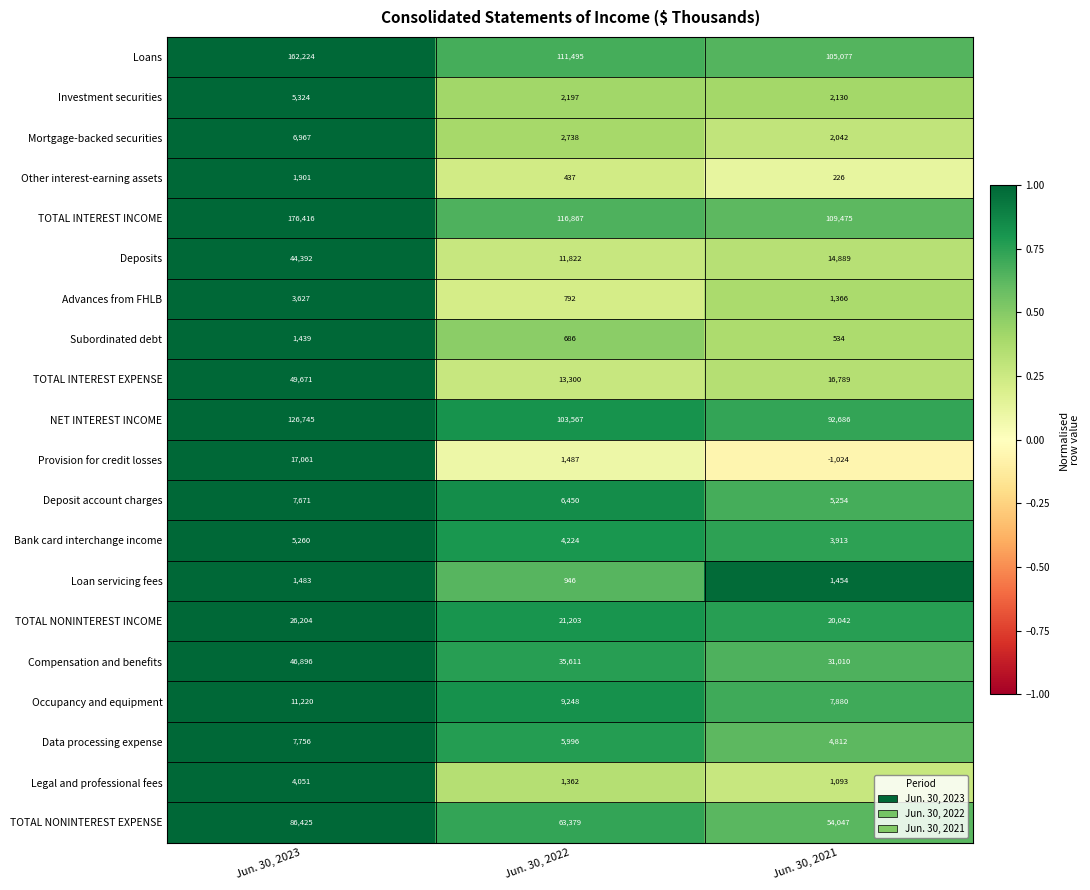

What is the difference between the maximum and minimum values in the TOTAL INTEREST INCOME series?

66941